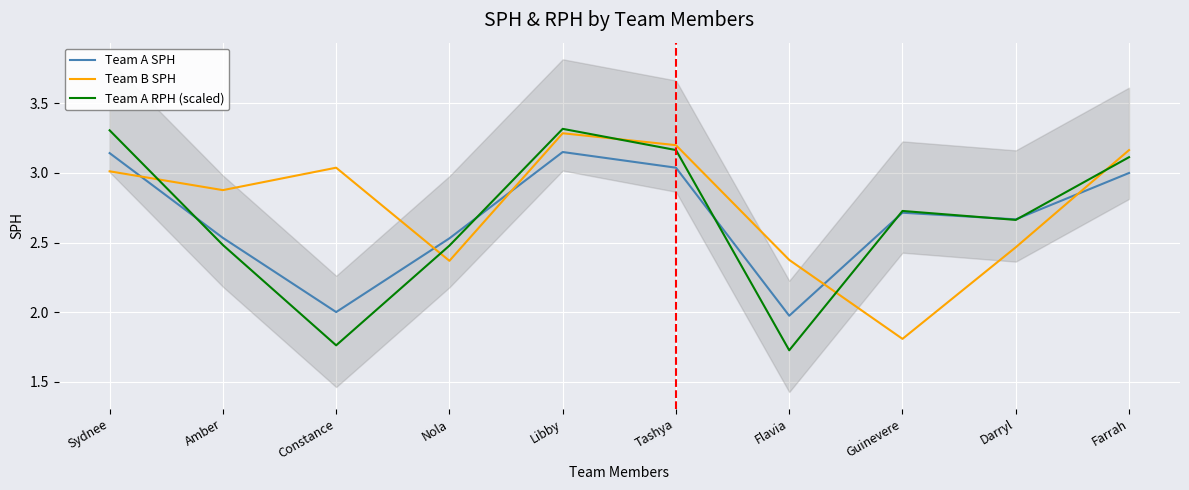

Which series ends up on top after the final intersection of Team A SPH and Team A RPH (scaled)?

Team A RPH (scaled)